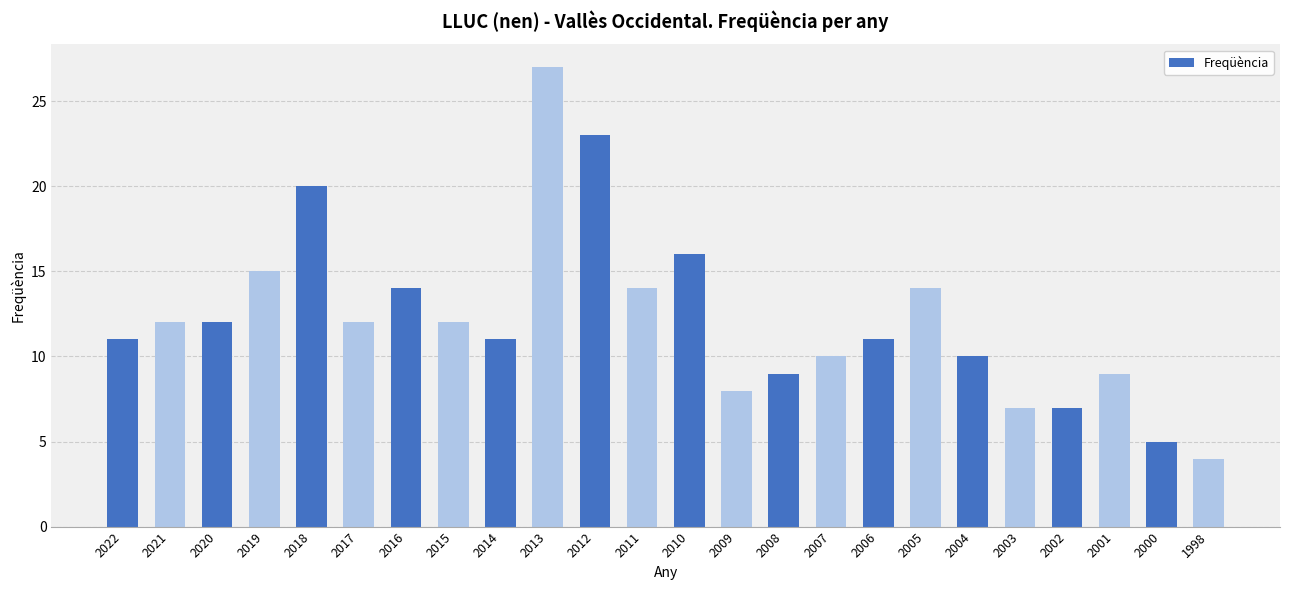

What is the approximate value at 2021?

12